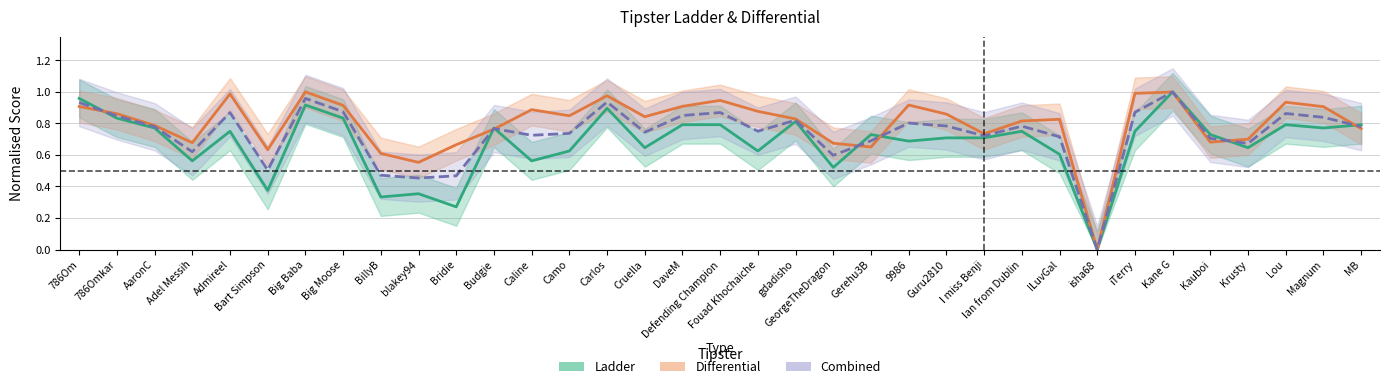

True or false: Ladder and Differential cross at least once.

True